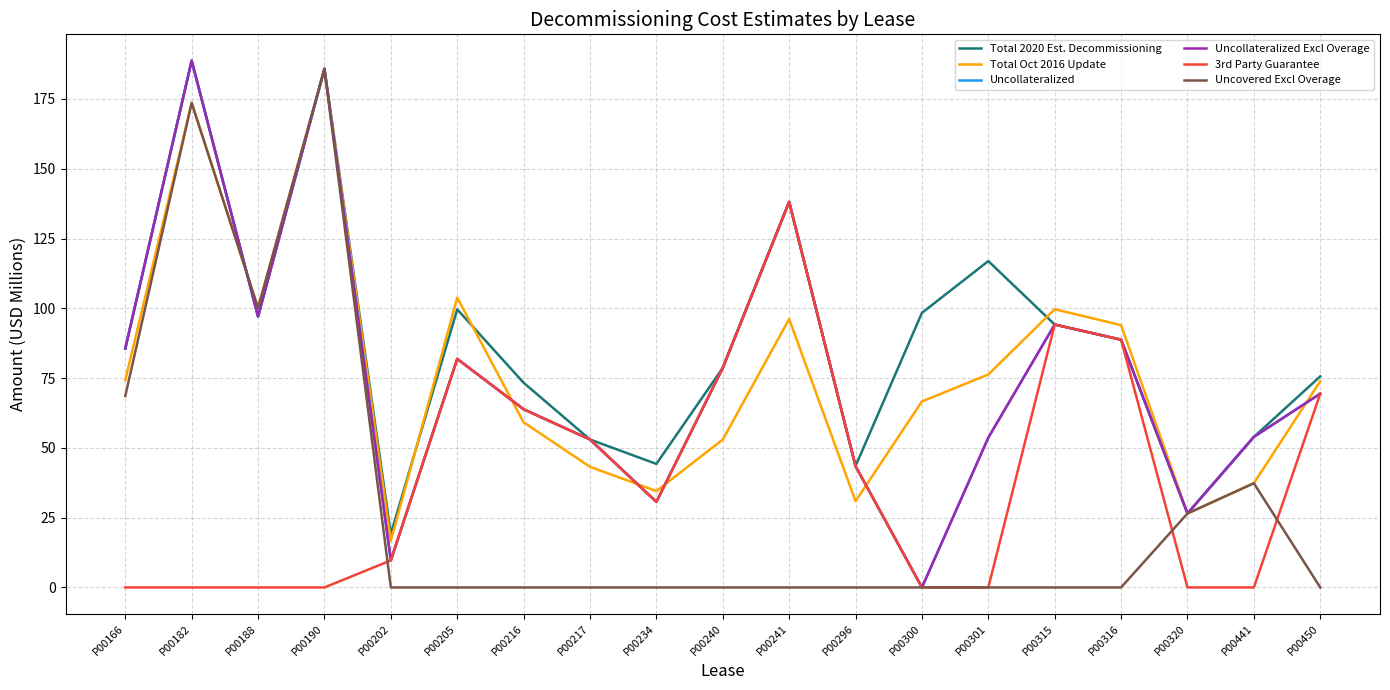

Reading right to left, what are all the values shown in this chart?

Total 2020 Est. Decommissioning: 75.6	53.9	26.5	88.8	94.2	116.9	98.4	43.5	138.1	78.7	44.3	53.0	73.3	99.6	19.2	185.8	97.1	188.7	85.6
Total Oct 2016 Update: 73.9	37.3	26.5	94.0	99.7	76.3	66.6	30.9	96.2	53.0	34.5	43.2	59.2	103.8	16.7	185.7	100.1	173.6	74.3
Uncollateralized: 69.4	53.9	26.5	88.8	94.2	53.7	0.0	43.5	138.1	78.7	30.7	53.0	63.8	81.9	9.7	185.8	97.1	188.7	85.6
Uncollateralized Excl Overage: 69.4	53.9	26.5	88.8	94.2	53.7	0.0	43.5	138.1	78.7	30.7	53.0	63.8	81.9	9.7	185.8	97.1	188.7	85.6
3rd Party Guarantee: 69.4	0.0	0.0	88.8	94.2	0.0	0.0	43.5	138.1	78.7	30.7	53.0	63.8	81.9	9.7	0.0	0.0	0.0	0.0
Uncovered Excl Overage: 0.0	37.3	26.5	0.0	0.0	0.0	0.0	0.0	0.0	0.0	0.0	0.0	0.0	0.0	0.0	185.7	100.1	173.6	68.6